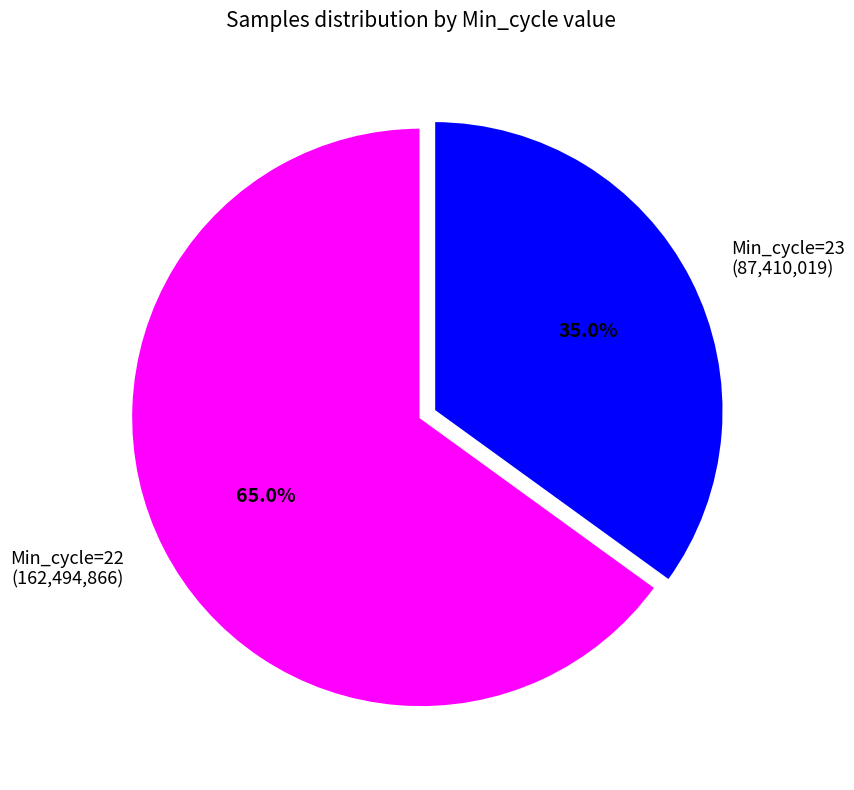

Does Min_cycle=23 (87,410,019) represent more than half of the total?

No